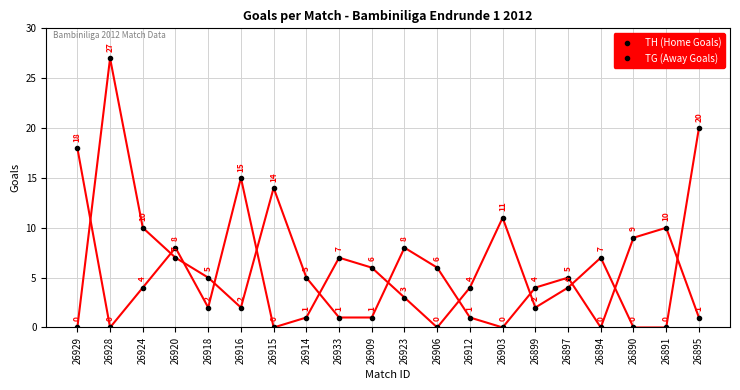

List the series in order of their overall mean, lowest first.

TH (Home Goals), TG (Away Goals)